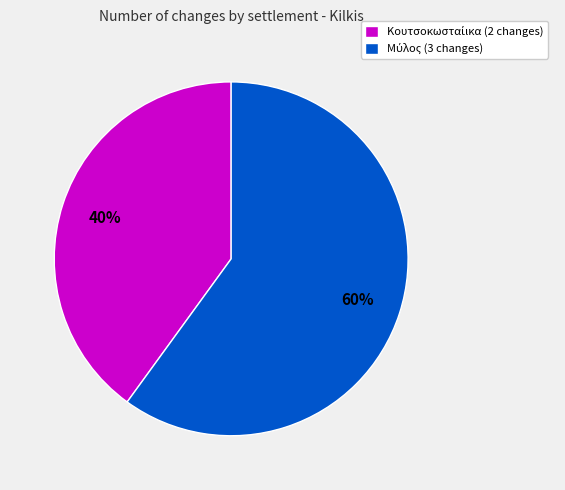

Is there any slice that represents more than half of the pie?

Yes